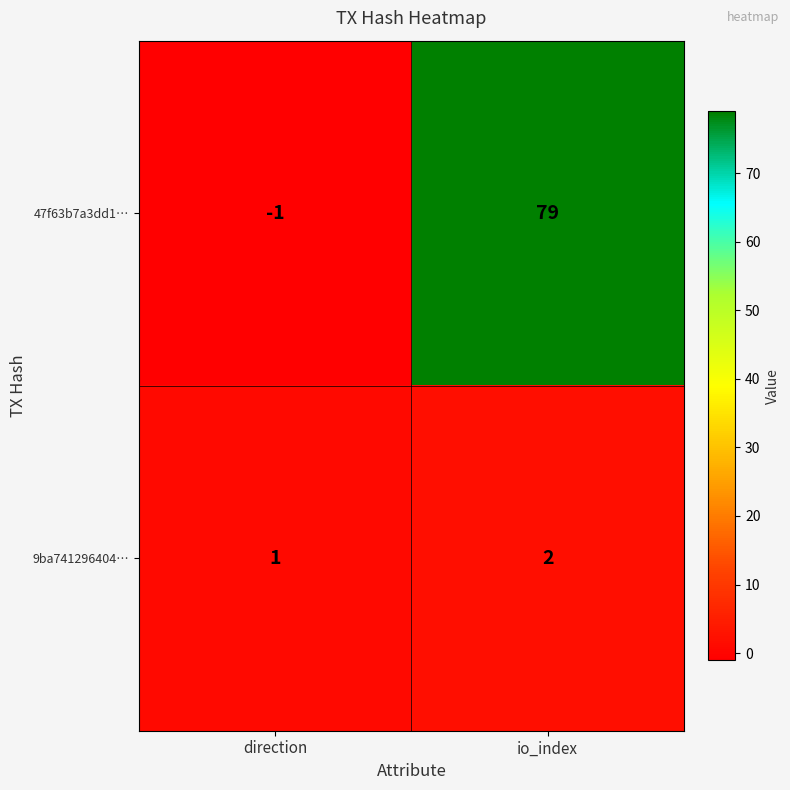

Rank the series by their average value, from lowest to highest.

9ba741296404…, 47f63b7a3dd1…